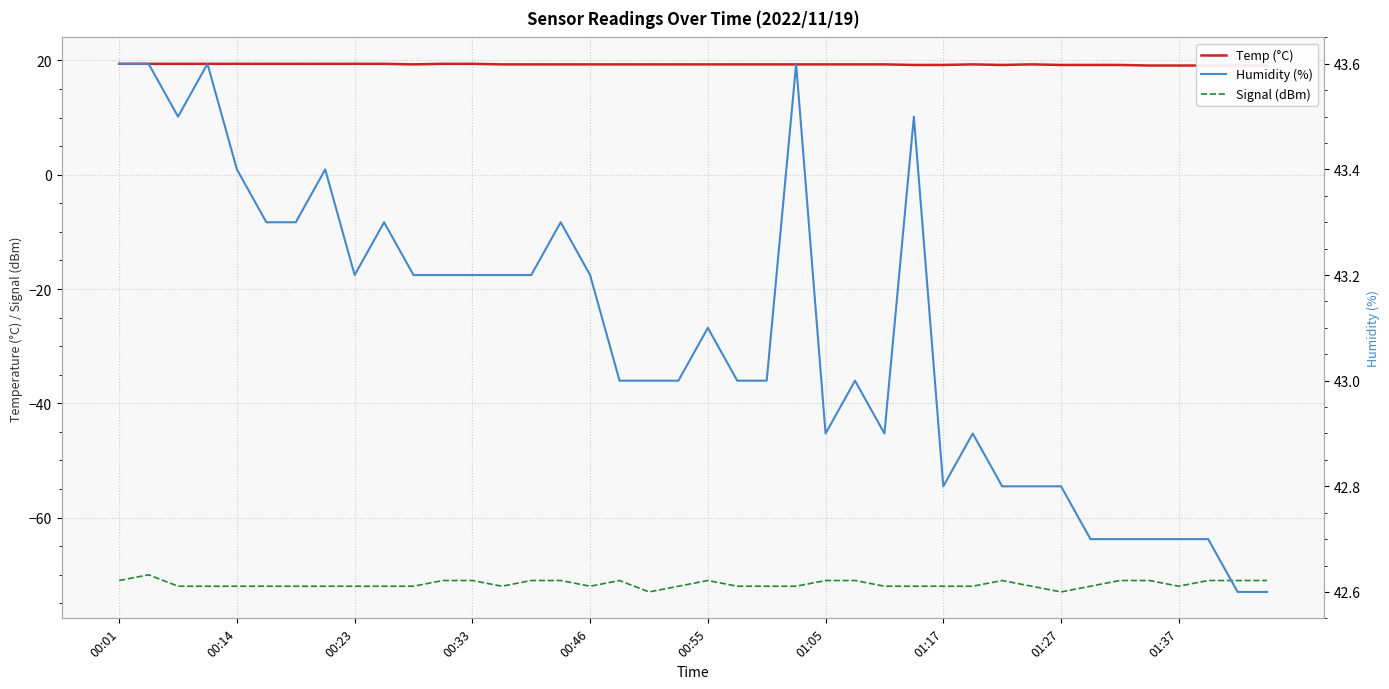

What is the smallest value displayed?

-73.0